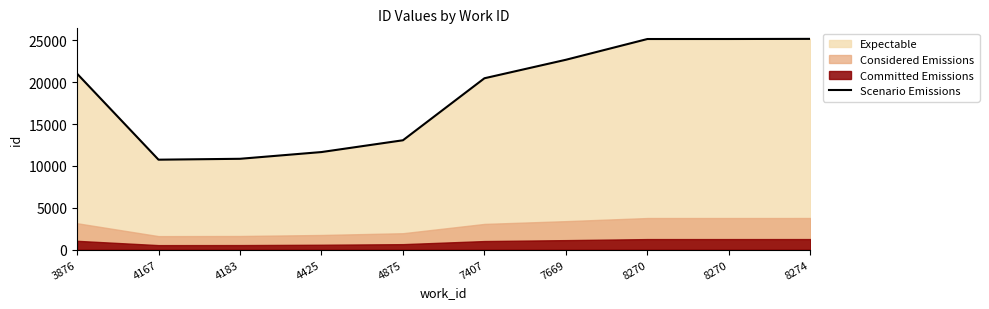

At which label does the data first exceed 21031?

7669